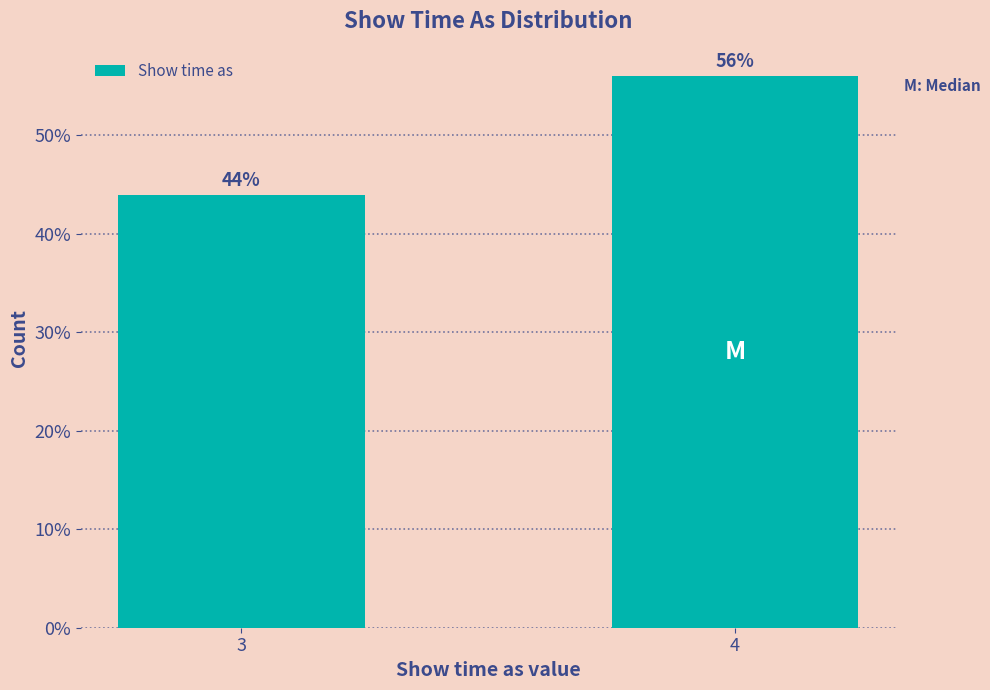

Reading left to right, what are all the values shown in this chart?

3=44.0	4=56.0